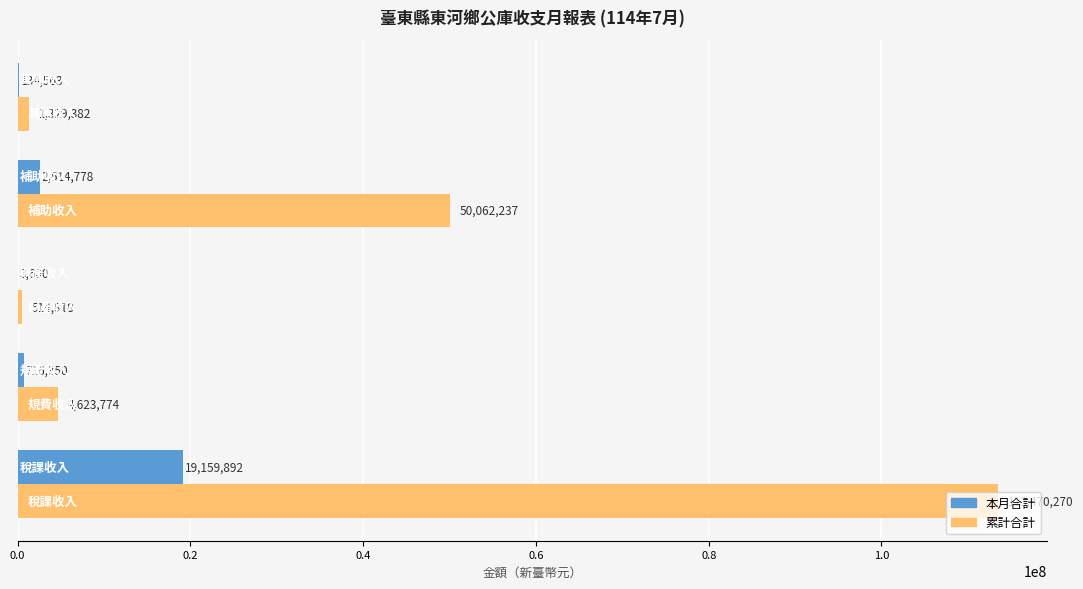

Which series has the largest total across all categories?

累計合計